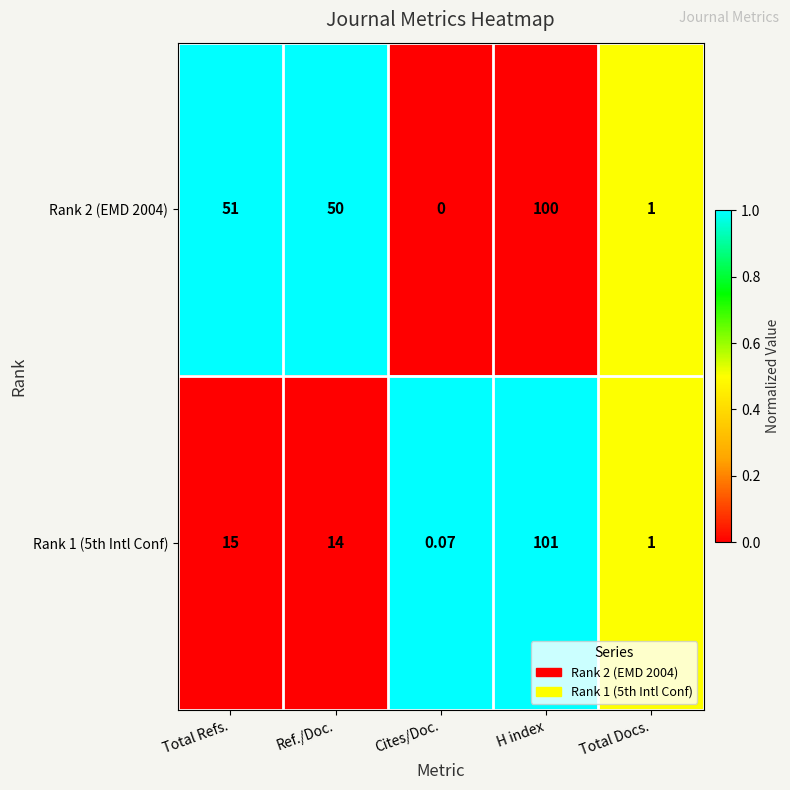

Which series has the largest range (max minus min)?

Rank 1 (5th Intl Conf)